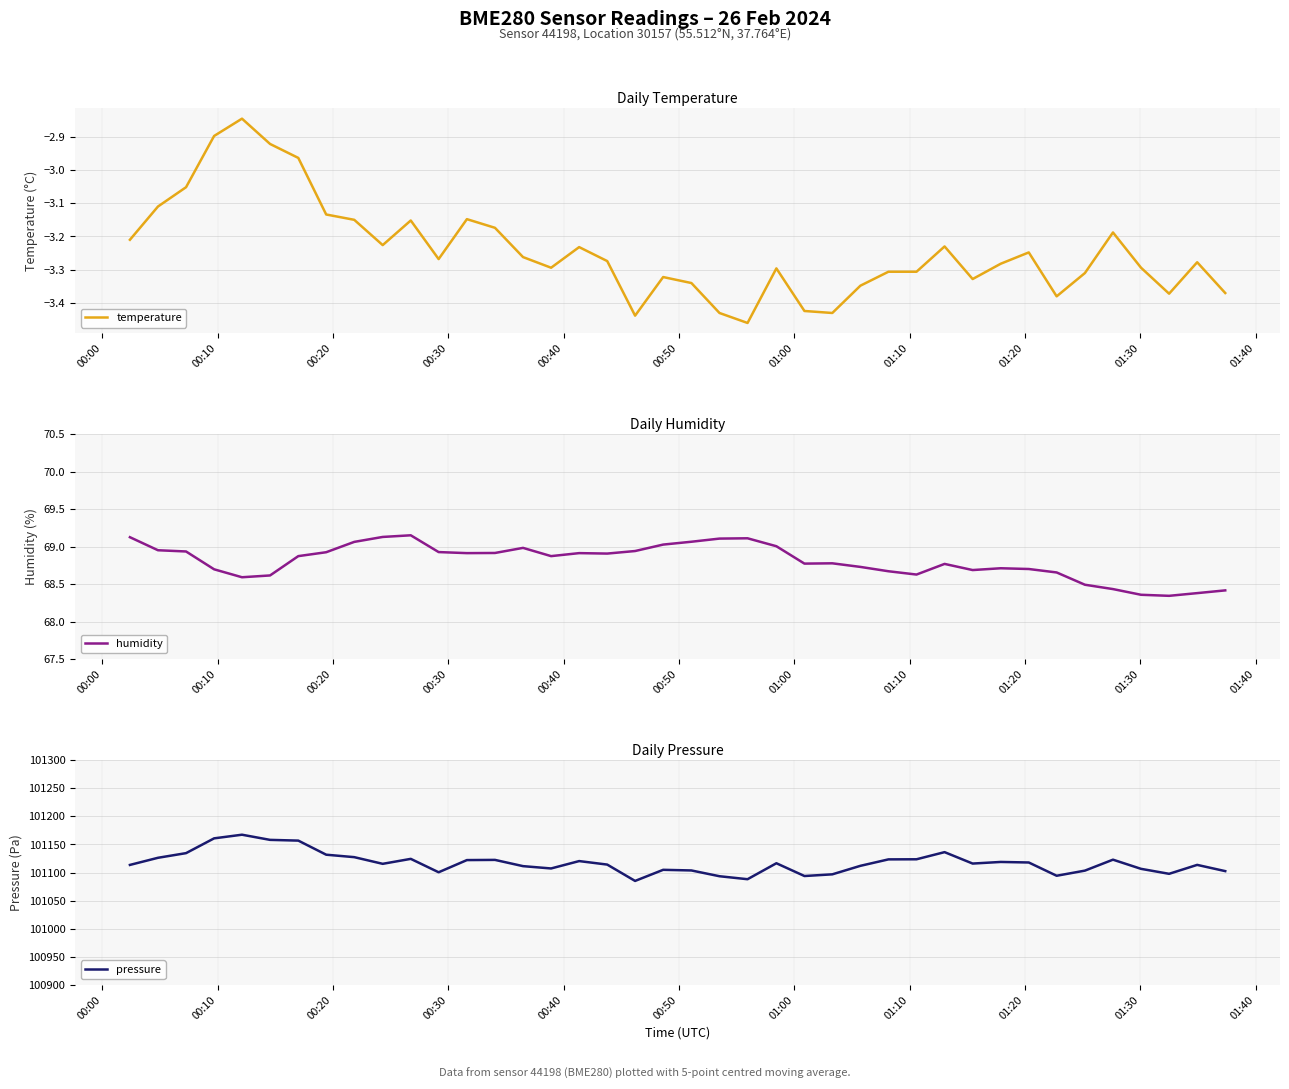

What is the lowest value of the pressure series?

101085.1